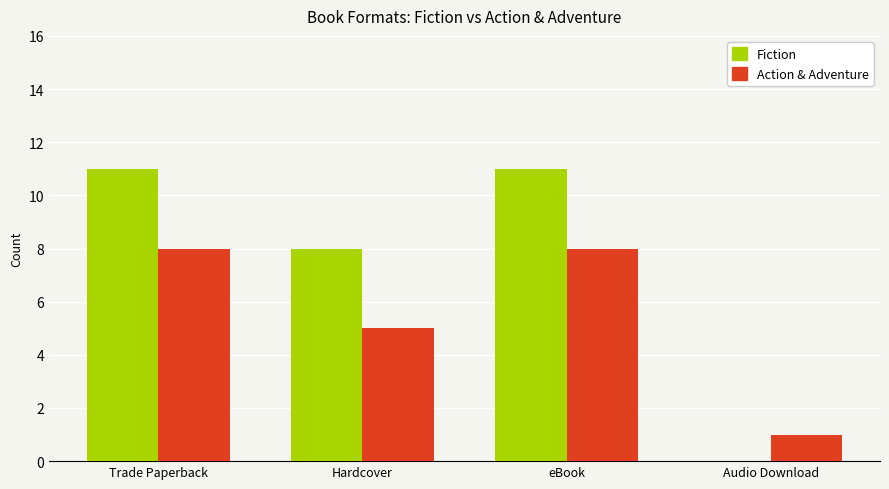

The value of Fiction at Hardcover is 11. True or false?

False